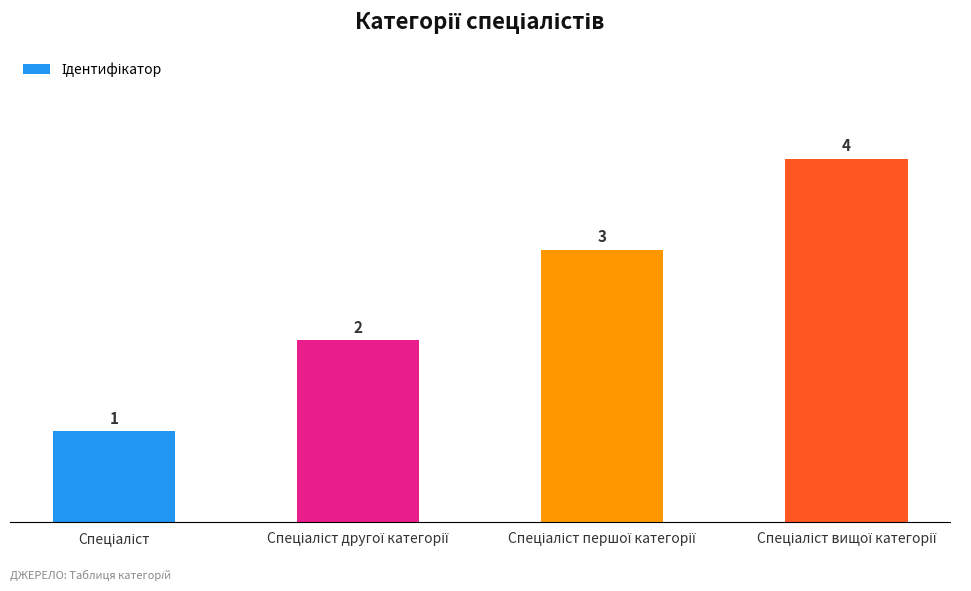

What is the maximum value shown in the chart?

4